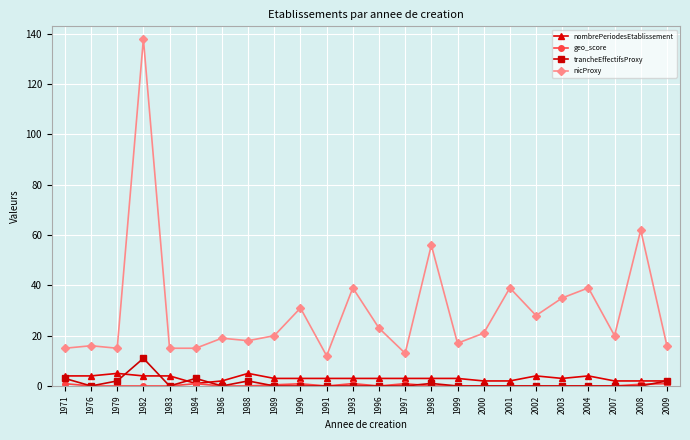

Which series has the largest total across all categories?

nicProxy